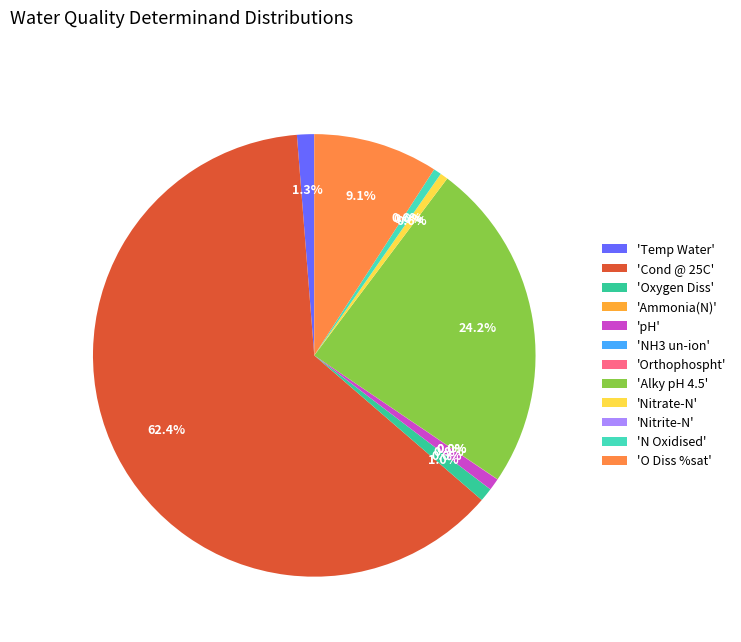

Which category has the biggest portion of the pie?

'Cond @ 25C'